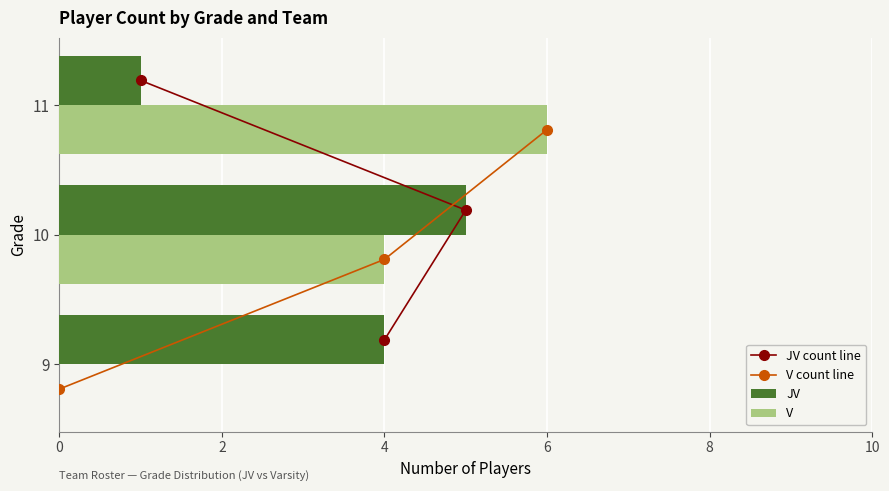

Is it true that V equals 6 at 11?

True